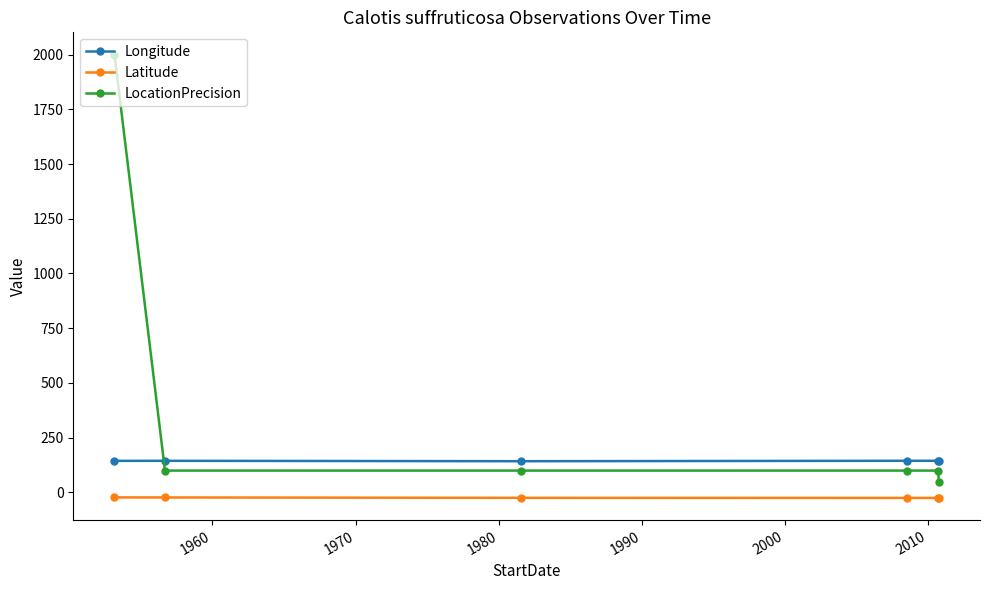

What is the average value of the Latitude series?

-23.9